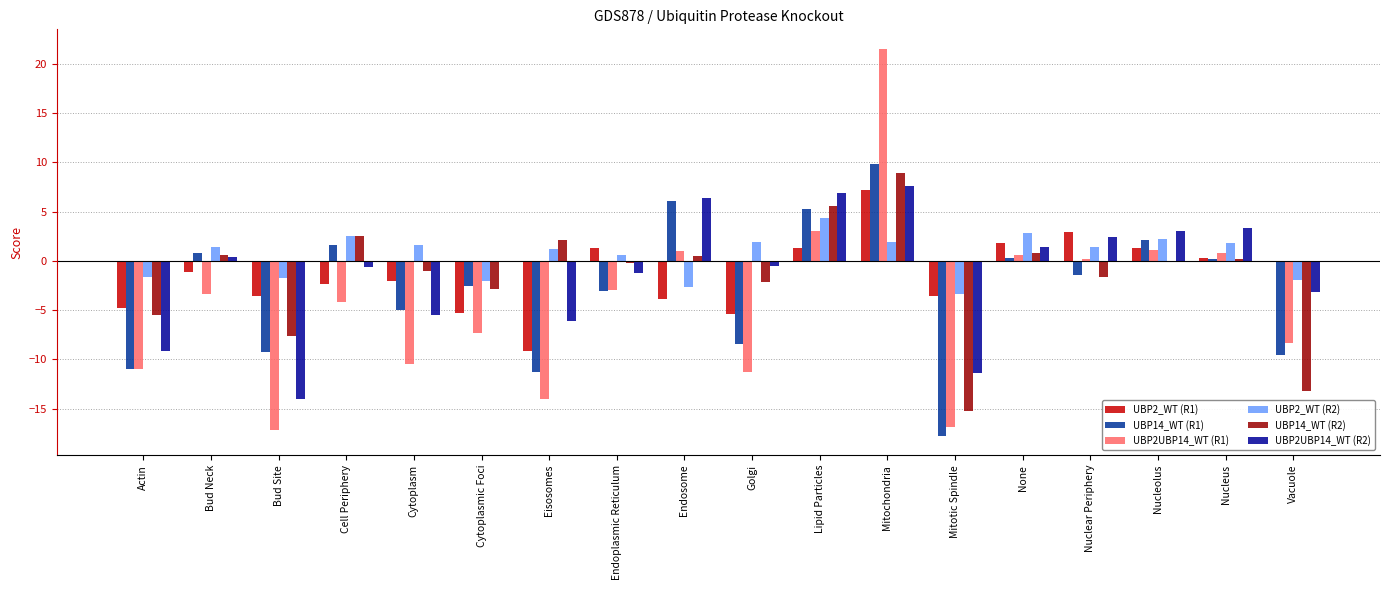

What is the spread (max minus min) of values at Vacuole?

13.3